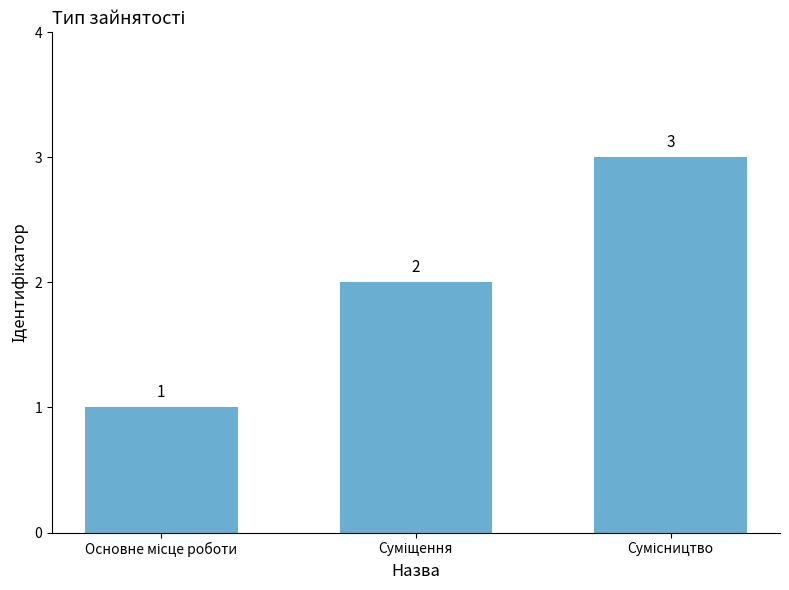

What is the maximum value shown in the chart?

3